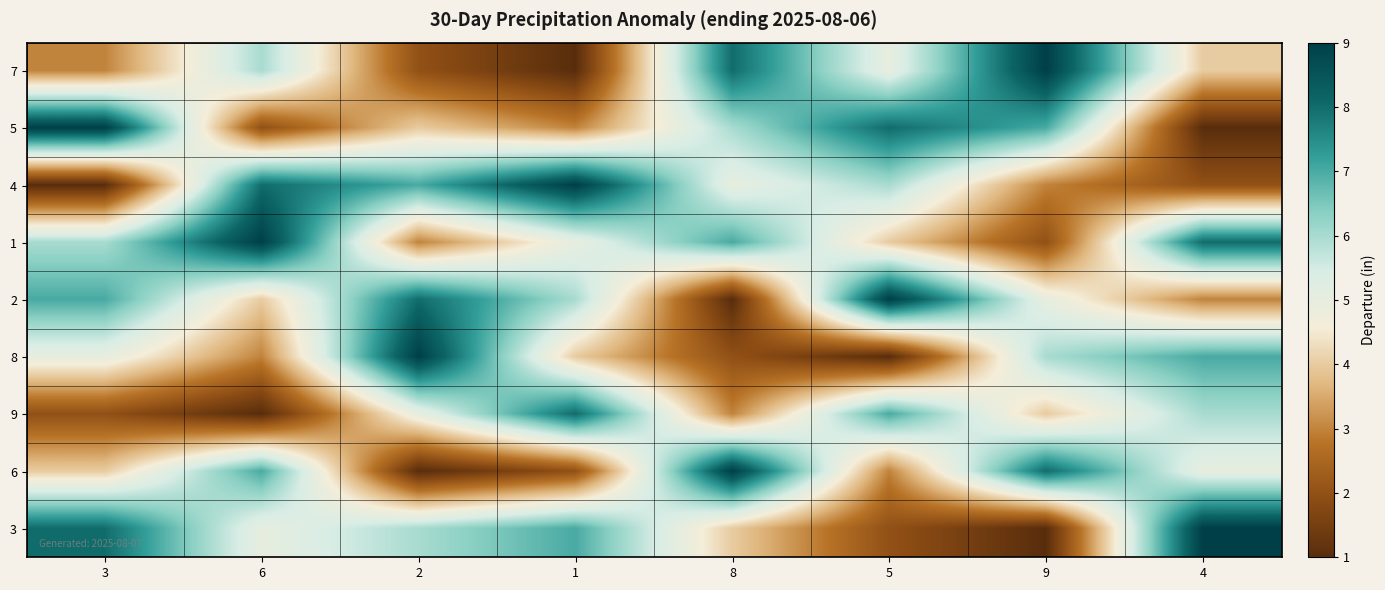

At how many categories does at least one series exceed 3?

8